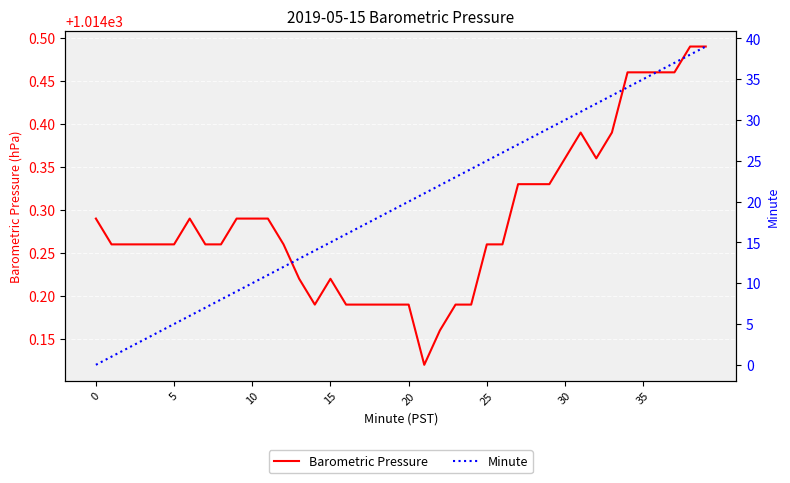

True or false: Minute has a value of 21.0 at 21.

True